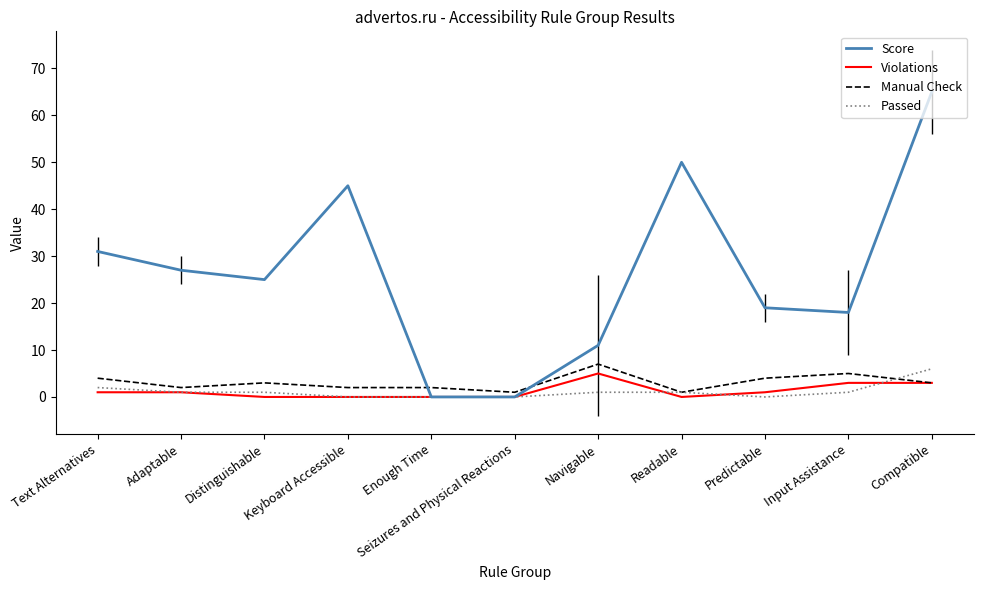

How many values in the Violations series exceed 1?

3